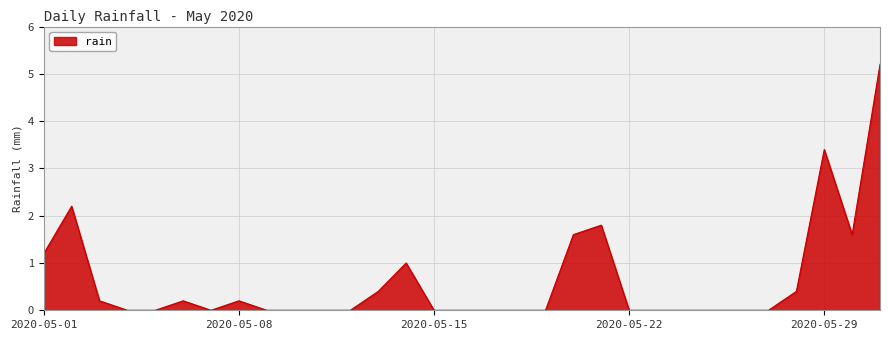

What is the greatest value displayed?

5.2